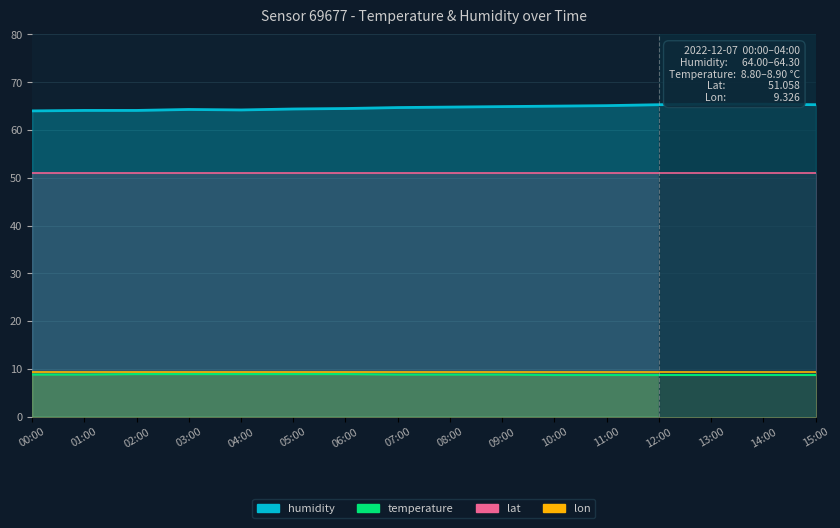

What is the label of the 7th point from the right?

09:00